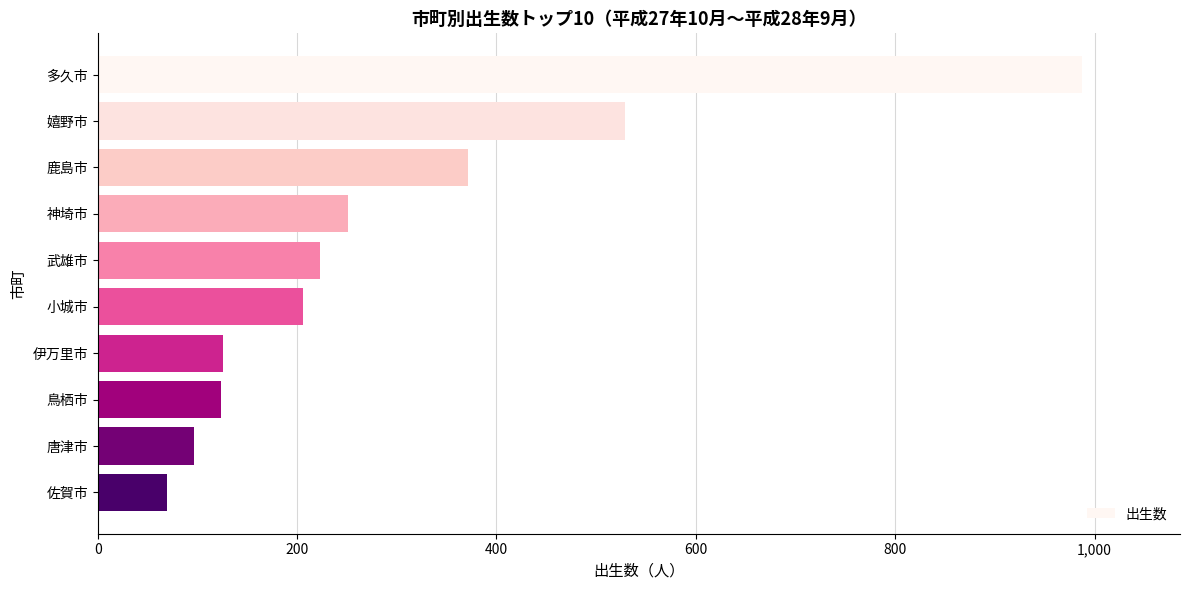

How many data points are less than 223?

5